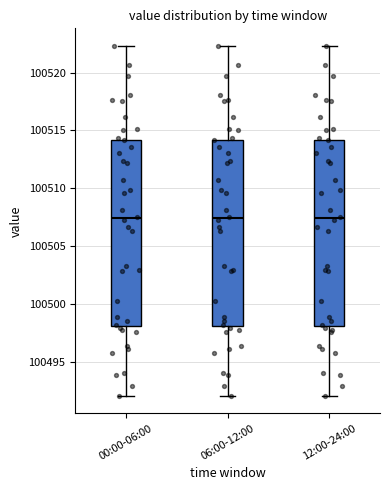

Where is the upper edge of the box for 00:00-06:00 on the y-axis? The values are not printed on the chart, so give them approximately, as read against the axis.

100514.0